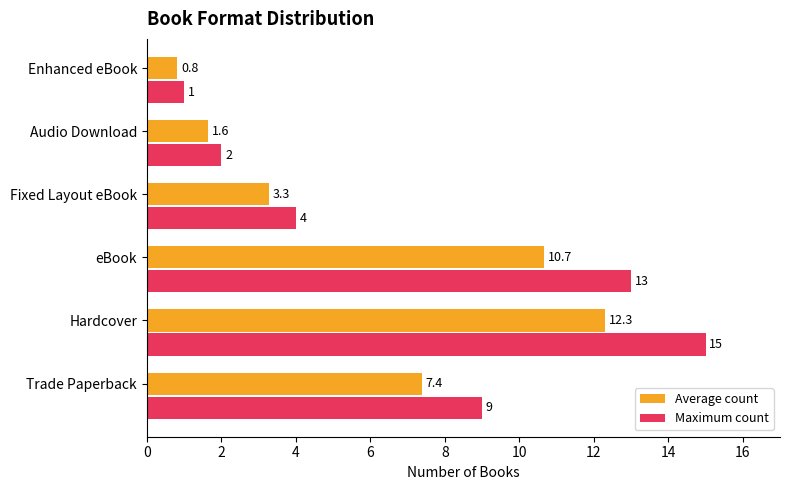

Which series changed the most between eBook and Fixed Layout eBook?

Maximum count